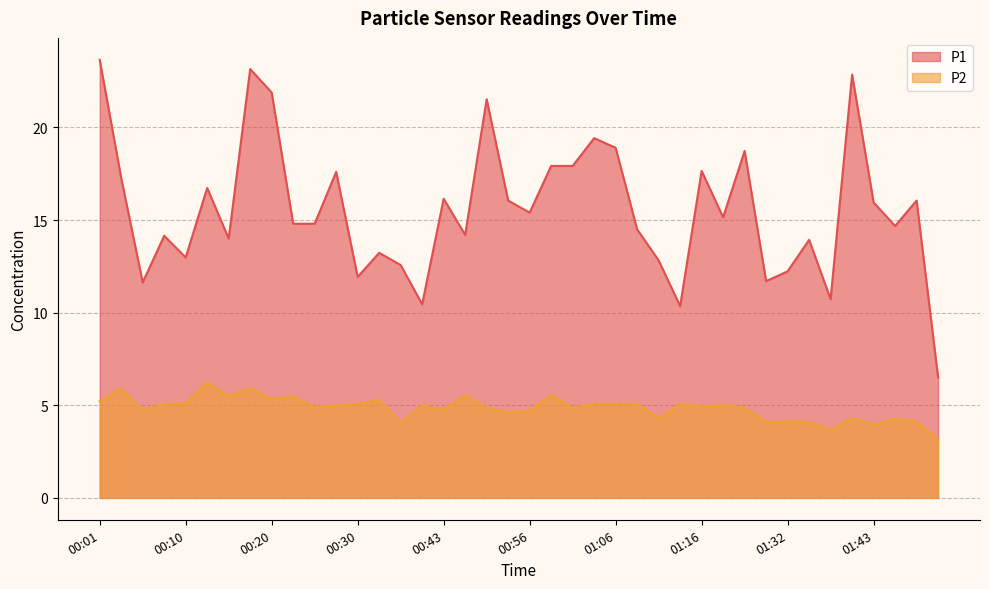

Which series changed the most between 00:10 and 00:30?

P1